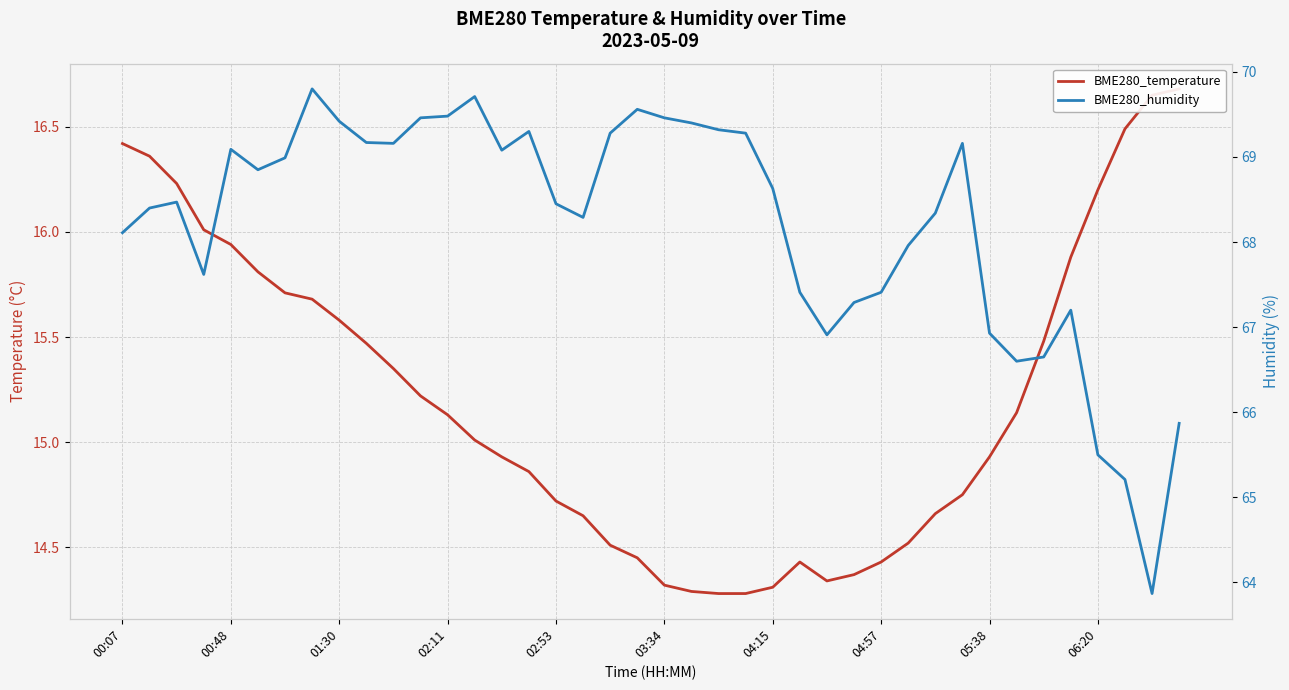

Rank the series at 13 from lowest to highest value.

BME280_temperature, BME280_humidity